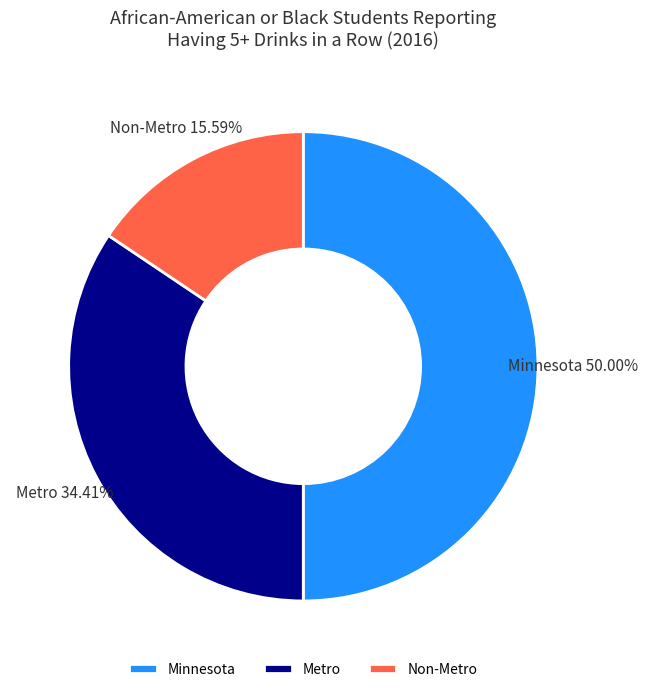

What is the largest slice in the pie chart?

Minnesota